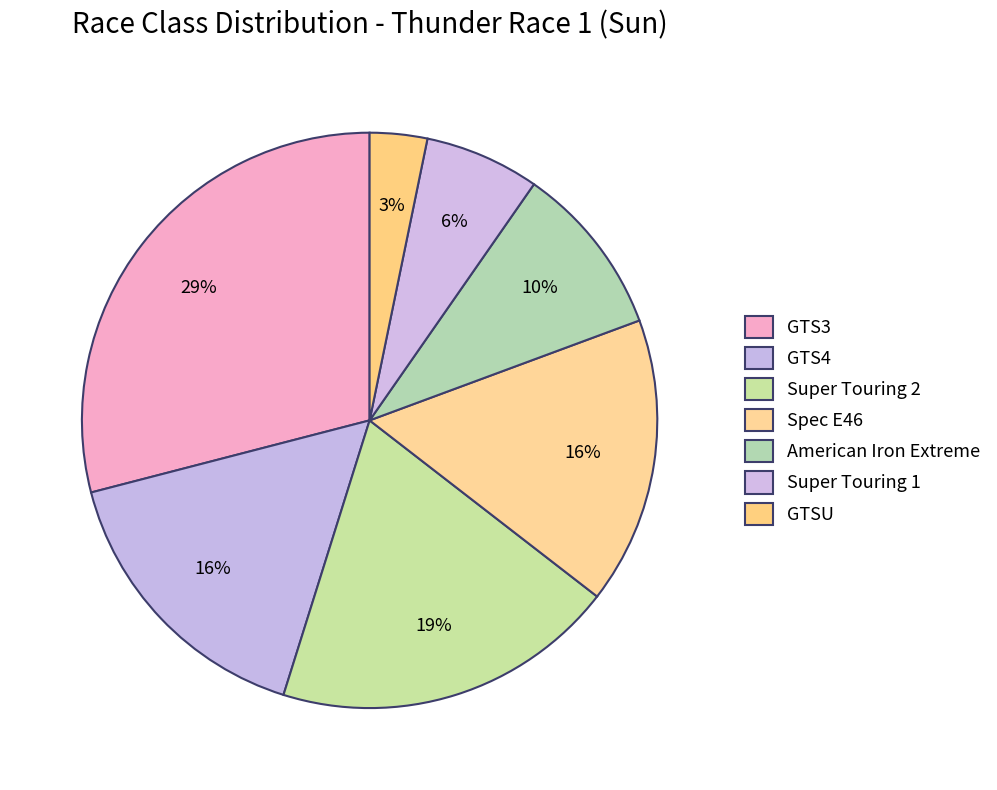

Rank the categories by value from highest to lowest.

GTS3, Super Touring 2, GTS4, Spec E46, American Iron Extreme, Super Touring 1, GTSU